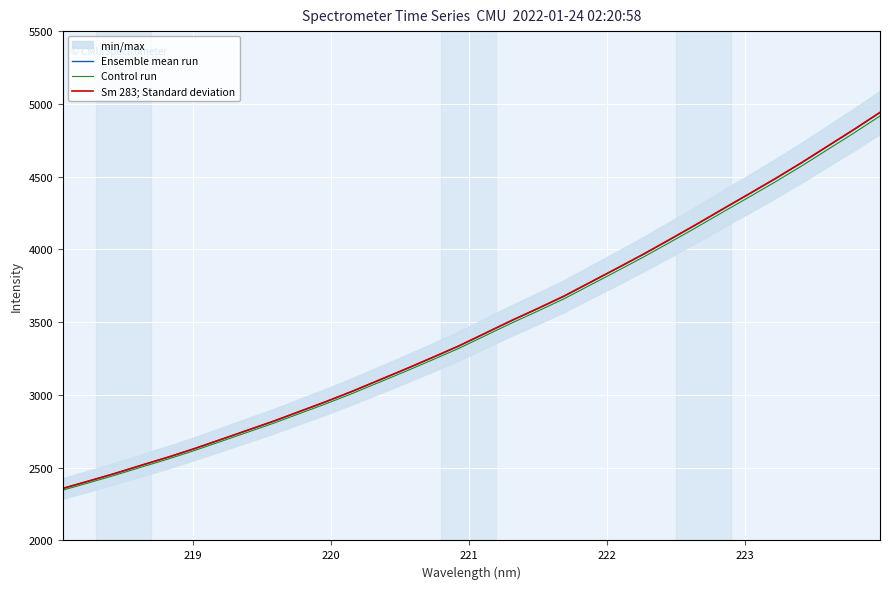

Reading left to right, extract all data points from this chart.

Ensemble mean run: 2357.7	2409.3	2461.9	2518.1	2573.0	2632.0	2694.3	2757.4	2820.5	2888.3	2955.7	3027.2	3102.8	3178.4	3256.5	3335.7	3422.9	3510.1	3593.3	3678.7	3774.0	3869.0	3965.5	4066.5	4169.0	4274.3	4378.6	4483.9	4593.5	4708.2	4822.6	4941.1
Control run: 2345.9	2397.2	2449.5	2505.5	2560.1	2618.8	2680.9	2743.6	2806.4	2873.8	2941.0	3012.1	3087.3	3162.5	3240.2	3319.0	3405.8	3492.6	3575.3	3660.3	3755.1	3849.7	3945.7	4046.2	4148.1	4253.0	4356.7	4461.5	4570.5	4684.7	4798.5	4916.4
Sm 283; Standard deviation: 2357.7	2409.3	2461.9	2518.1	2573.0	2632.0	2694.3	2757.4	2820.5	2888.3	2955.7	3027.2	3102.8	3178.4	3256.5	3335.7	3422.9	3510.1	3593.3	3678.7	3774.0	3869.0	3965.5	4066.5	4169.0	4274.3	4378.6	4483.9	4593.5	4708.2	4822.6	4941.1